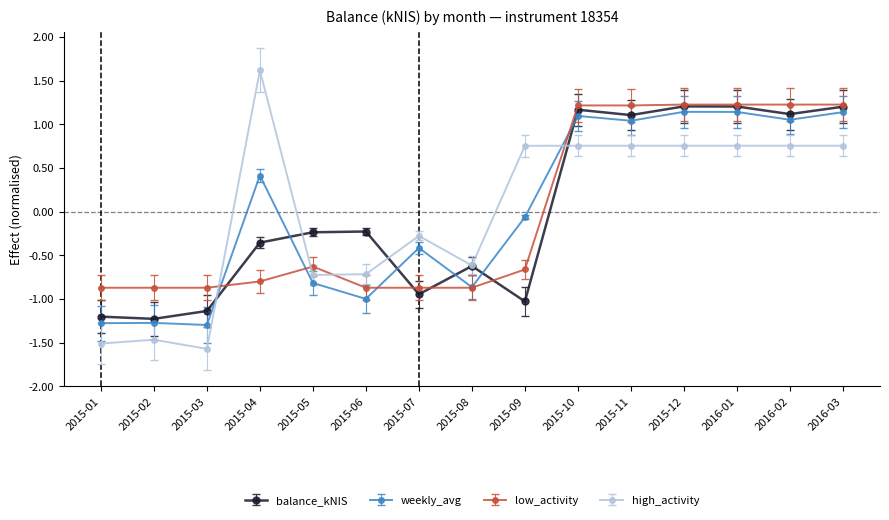

Is this an area chart (filled region under the line)?

No